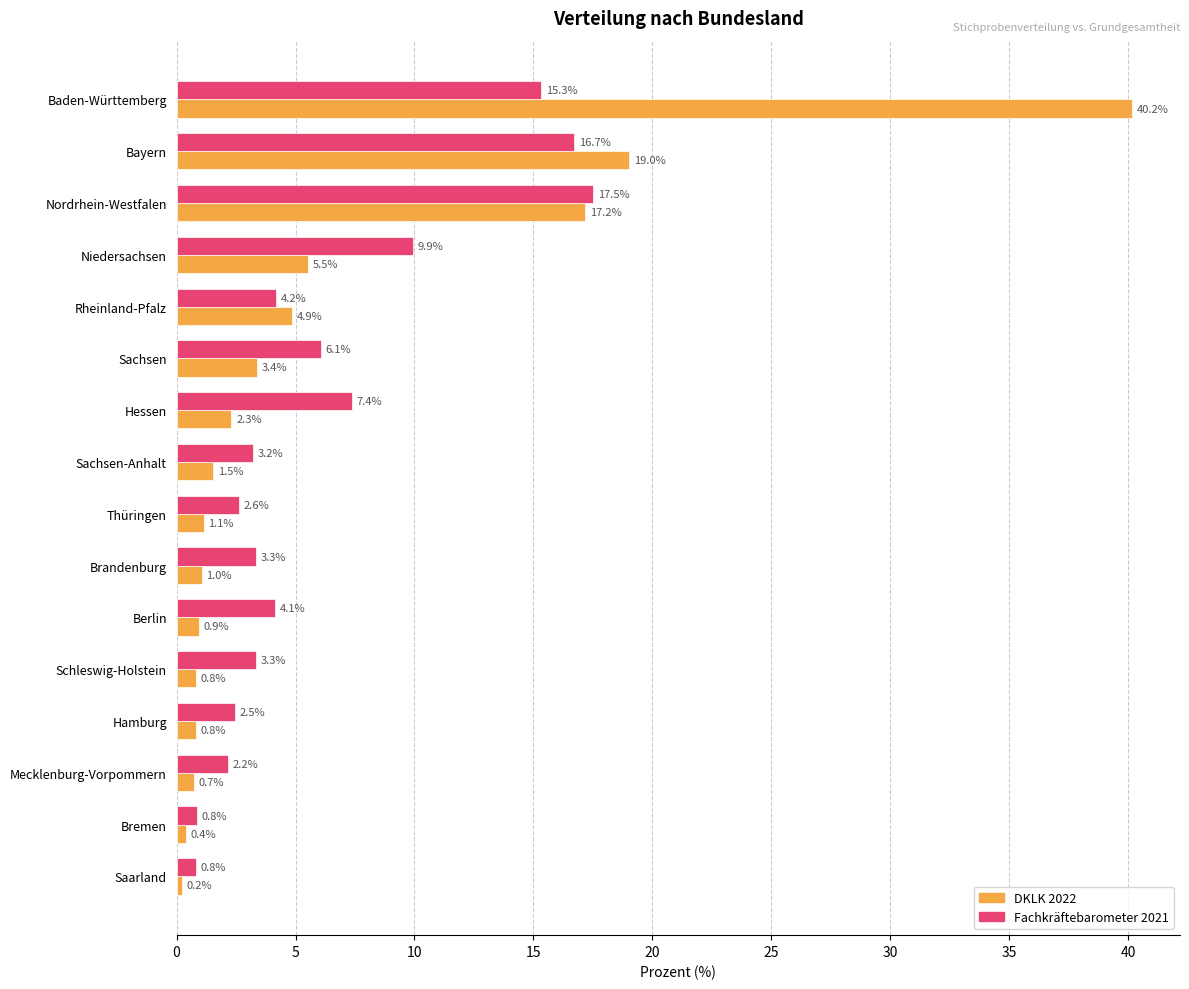

Which category has the lowest value across all series?

Saarland